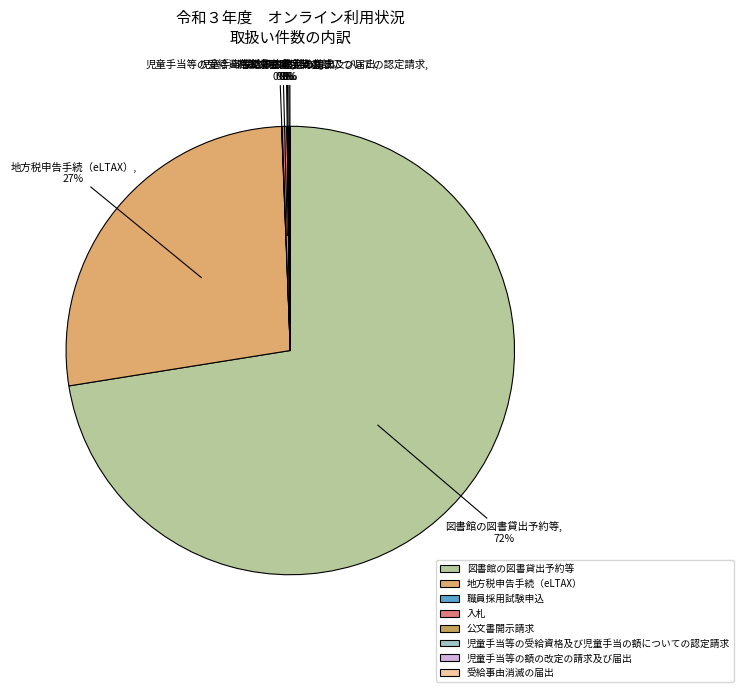

What is the ratio of the value at 図書館の図書貸出予約等 to the value at 地方税申告手続（eLTAX）?

2.7